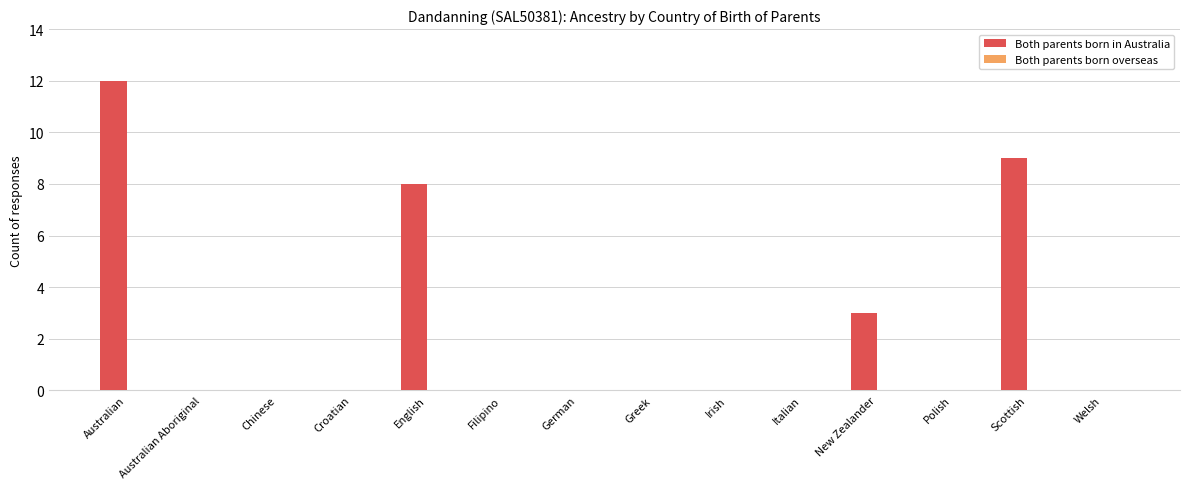

Is it true that the value at Chinese is 0?

True